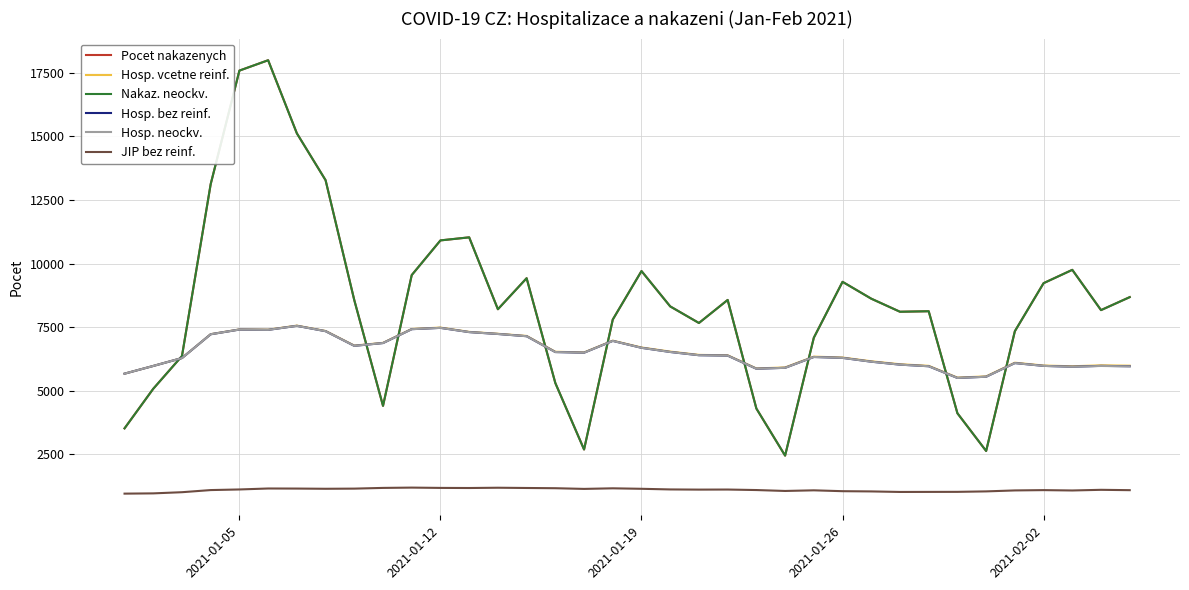

What is the lowest value of the Hosp. bez reinf. series?

5501